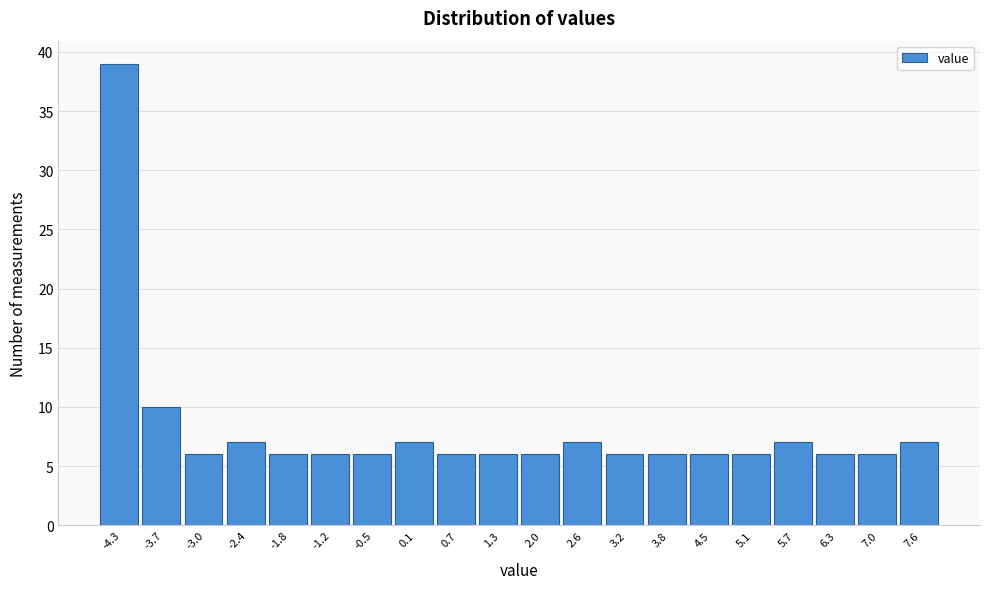

Reading left to right, transcribe this chart: for each bar, give the range it covers on the x-axis and its height. Neither the bar edges nor the heights are printed on the chart, so give them approximately, as read against the axes.

-4.6 to -4.0: 39
-4.0 to -3.3: 10
-3.3 to -2.7: 6
-2.7 to -2.1: 7
-2.1 to -1.5: 6
-1.5 to -0.8: 6
-0.8 to -0.2: 6
-0.2 to 0.4: 7
0.4 to 1.0: 6
1.0 to 1.7: 6
1.7 to 2.3: 6
2.3 to 2.9: 7
2.9 to 3.5: 6
3.5 to 4.2: 6
4.2 to 4.8: 6
4.8 to 5.4: 6
5.4 to 6.0: 7
6.0 to 6.7: 6
6.7 to 7.3: 6
7.3 to 7.9: 7